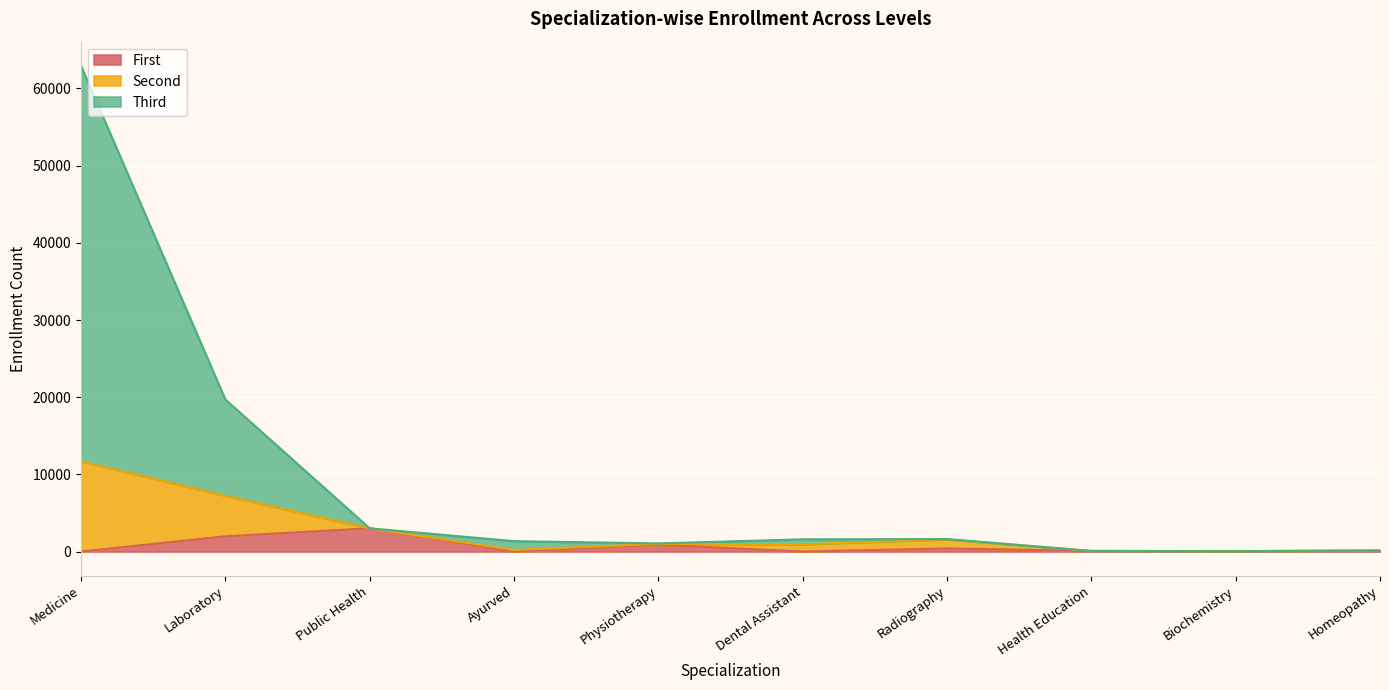

At which category is the sum across all series the highest?

Medicine